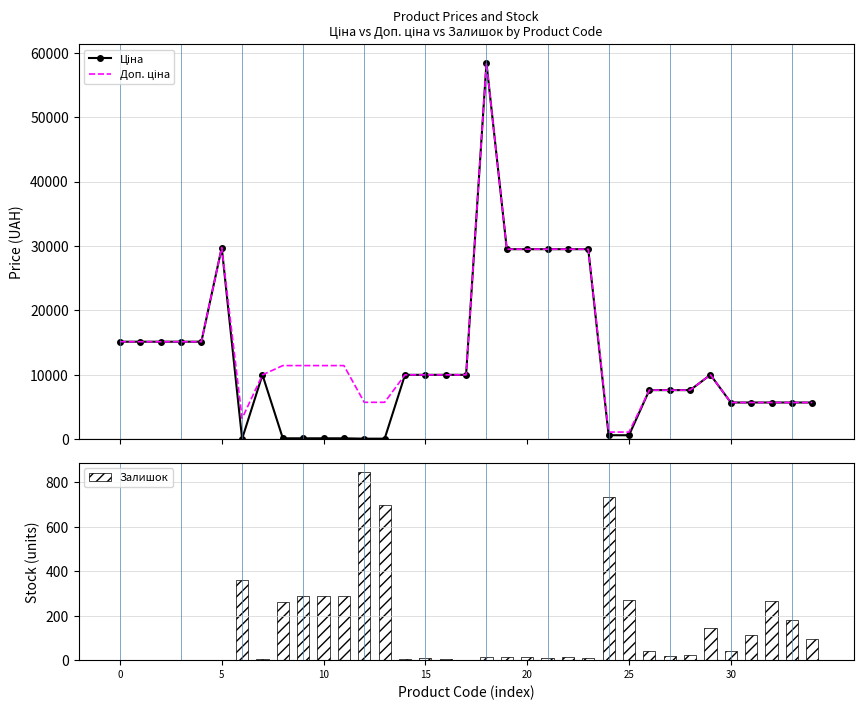

Which category has the highest value across all series?

18